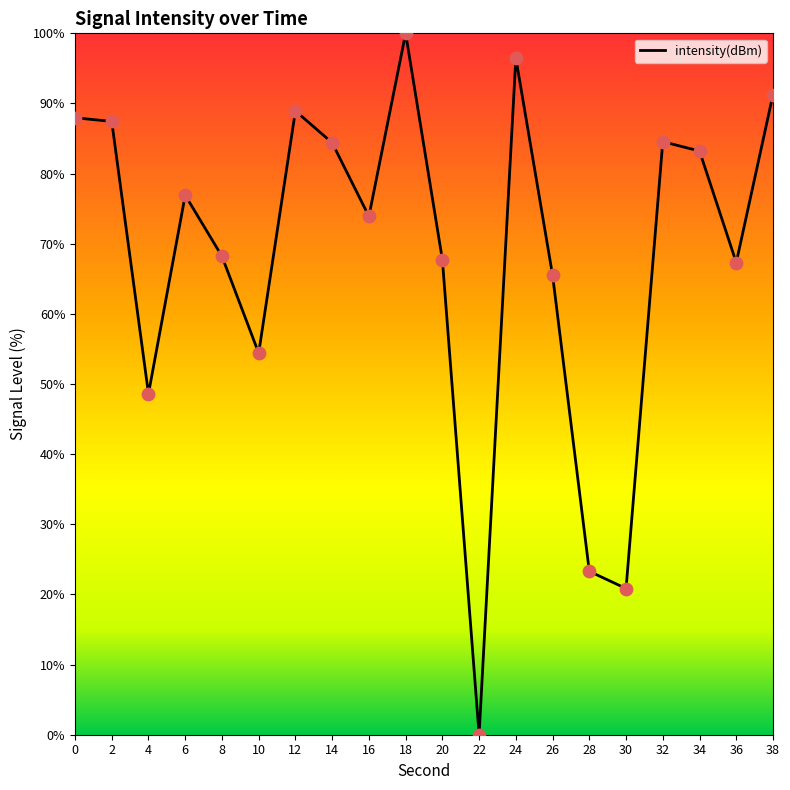

Approximately how many times larger is the value at 18 compared to 20?

1.5